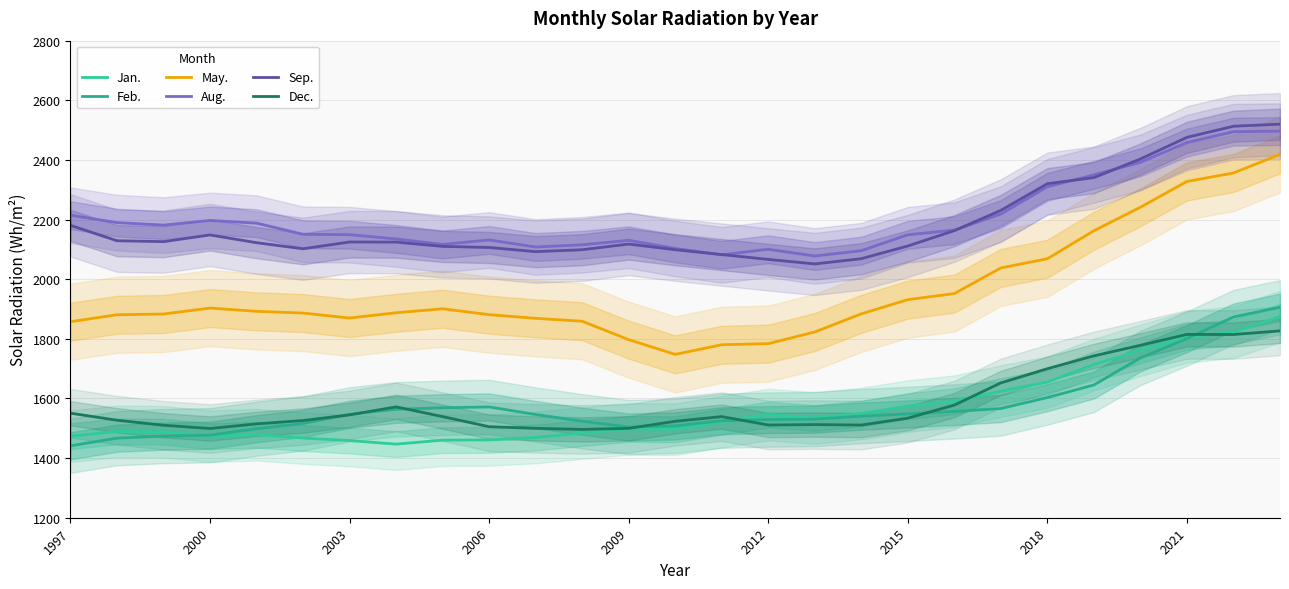

How many data points in Sep. are less than 2124?

13